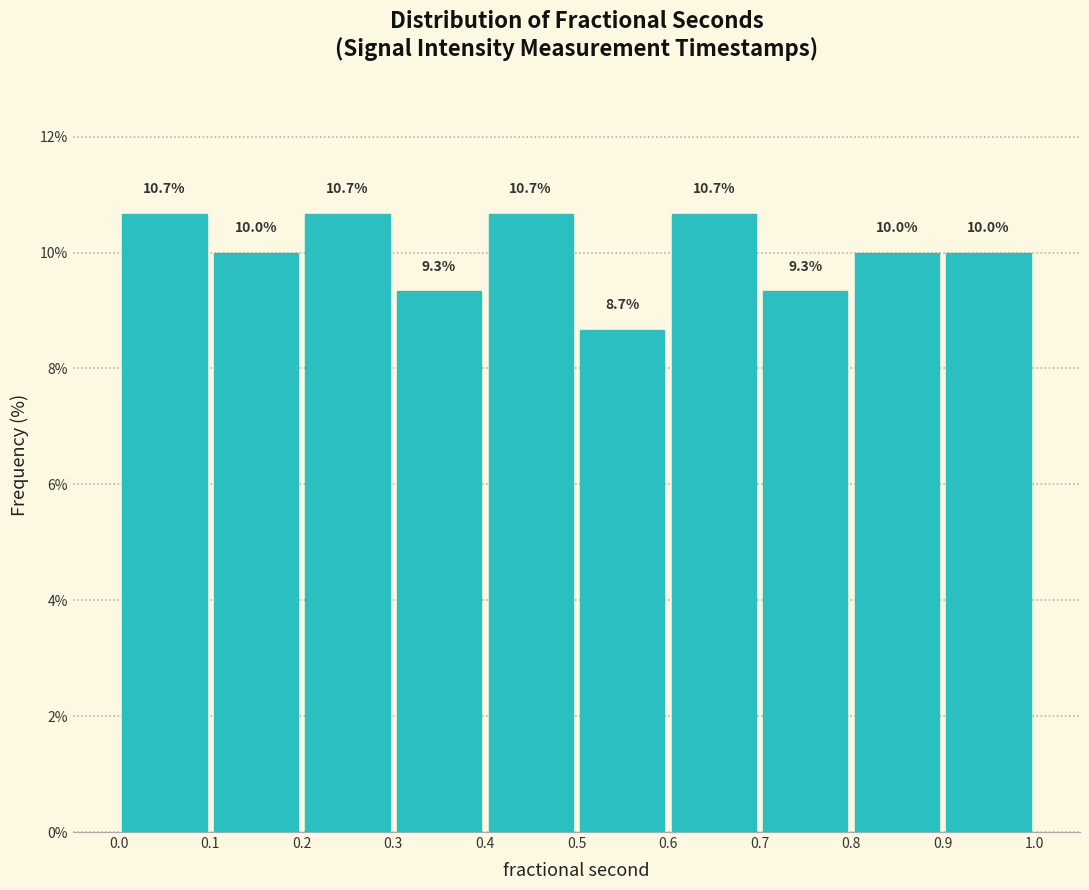

Reading left to right, transcribe this chart: for each bar, give the range it covers on the x-axis and its height.

0.0 to 0.1: 10.7
0.1 to 0.2: 10.0
0.2 to 0.3: 10.7
0.3 to 0.4: 9.3
0.4 to 0.5: 10.7
0.5 to 0.6: 8.7
0.6 to 0.7: 10.7
0.7 to 0.8: 9.3
0.8 to 0.9: 10.0
0.9 to 1.0: 10.0